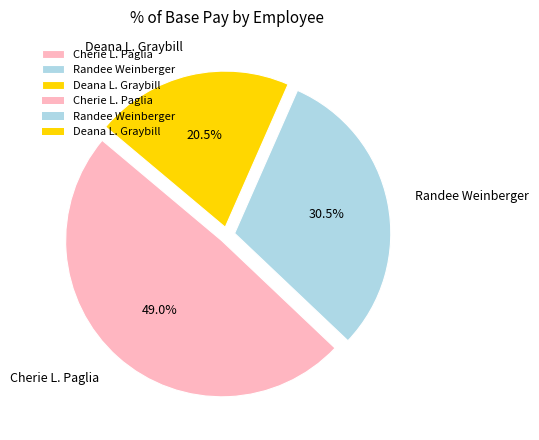

The Randee Weinberger slice represents 40% of the pie. True or false?

False